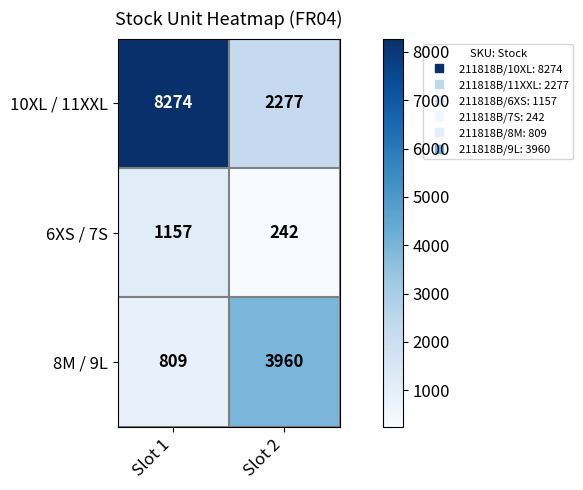

At which category does the chart reach its minimum across all series?

Slot 2